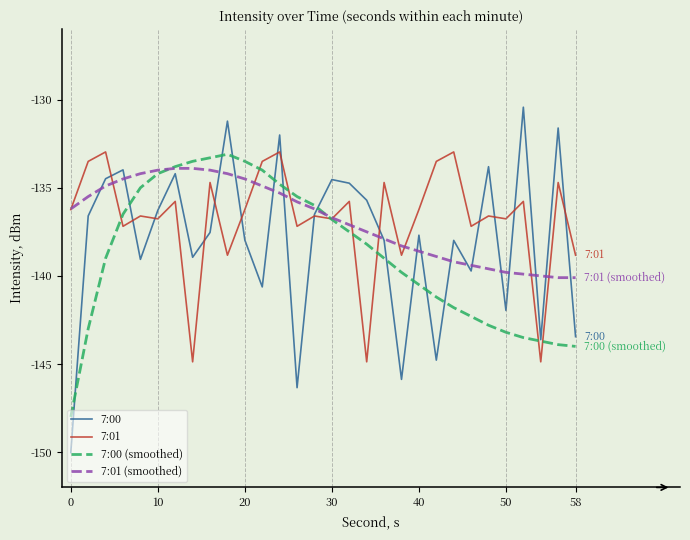

How many lines are shown in the chart?

4